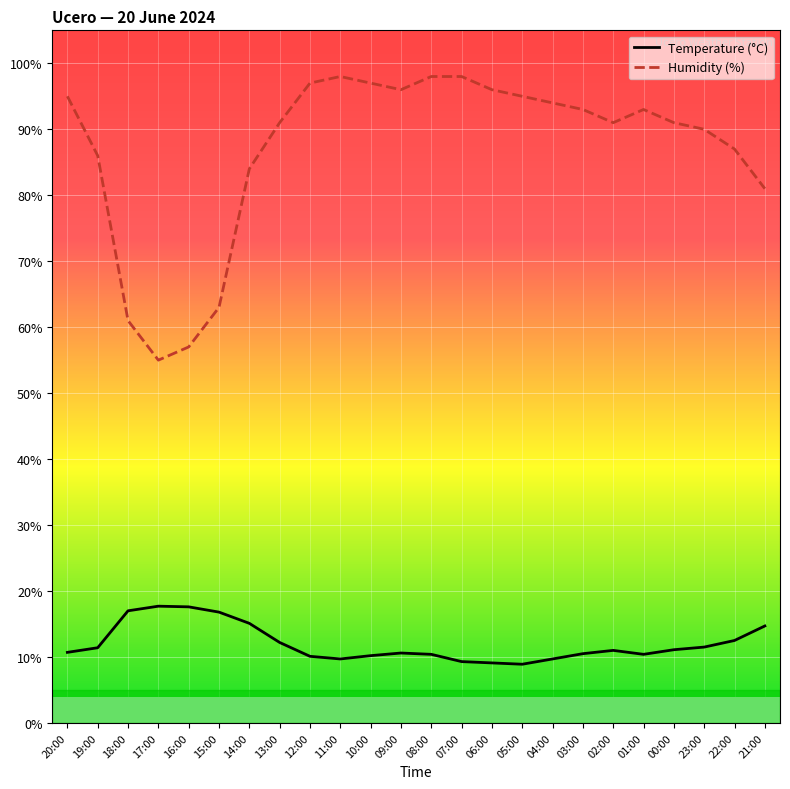

What position from the left is 22:00?

23